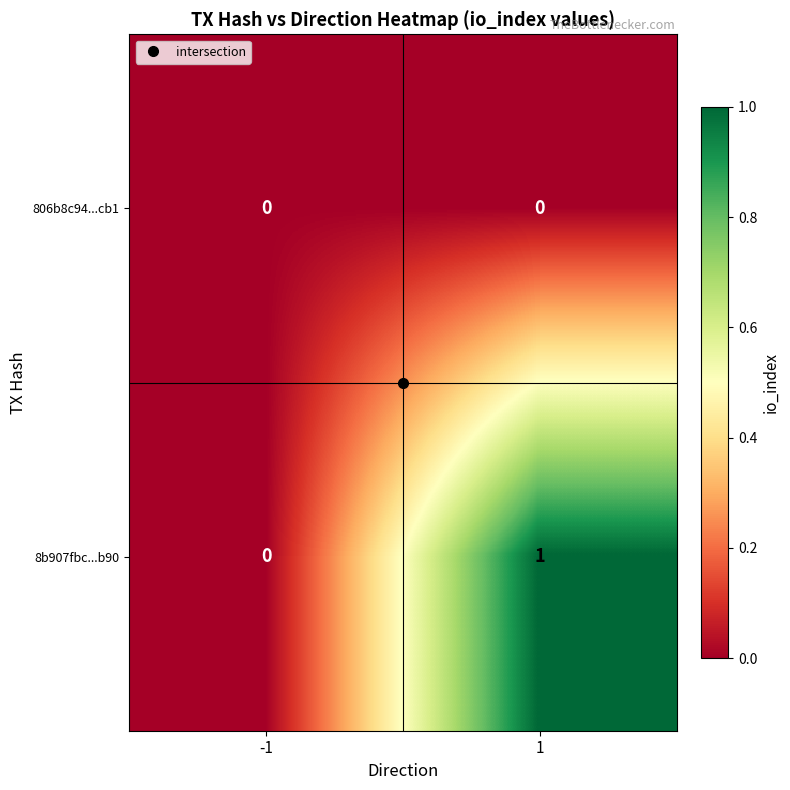

List the series in order of their peak value, highest first.

8b907fbc...b90, 806b8c94...cb1